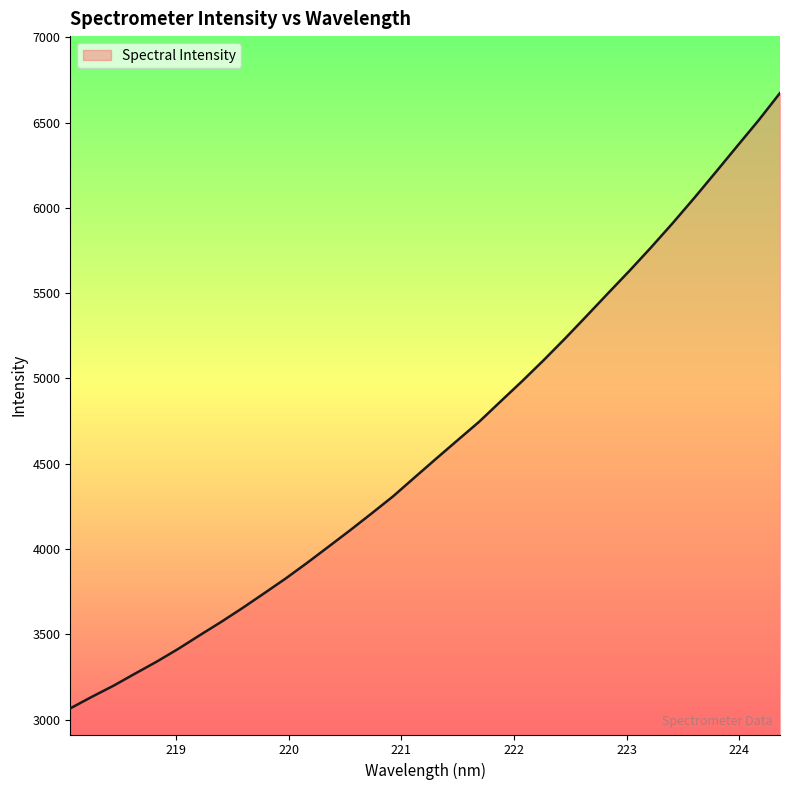

What is the maximum value shown in the chart?

6674.0